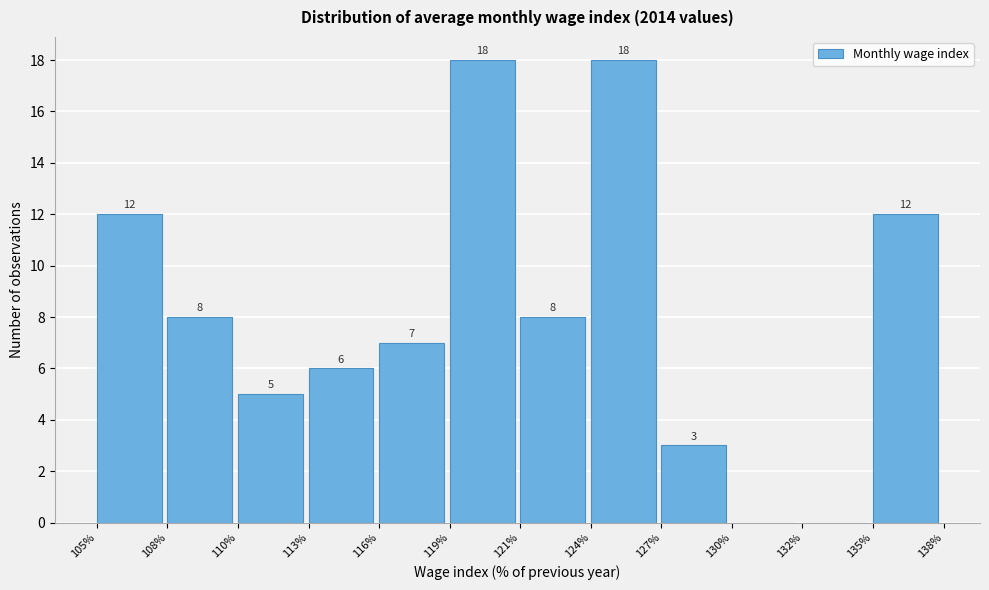

Reading left to right, list all the values displayed in this chart.

105%=12	108%=8	110%=5	113%=6	116%=7	119%=18	121%=8	124%=18	127%=3	130%=0	132%=0	135%=12